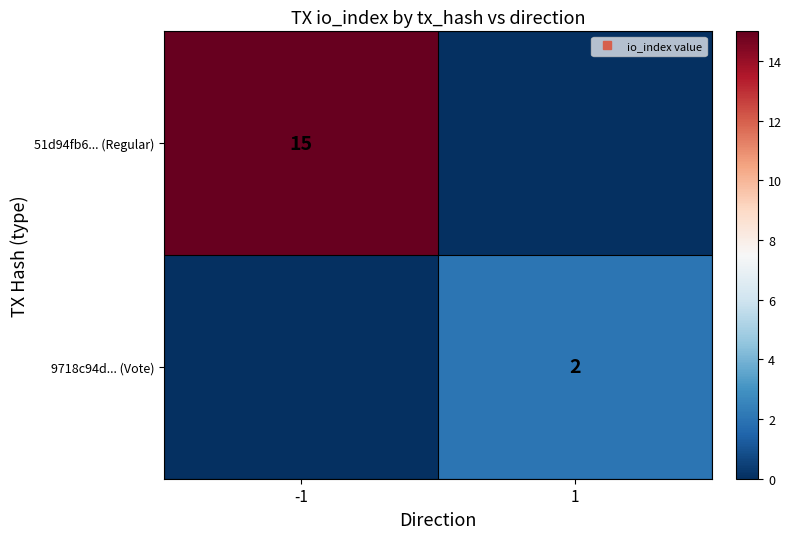

Which category has the highest value across all series?

-1